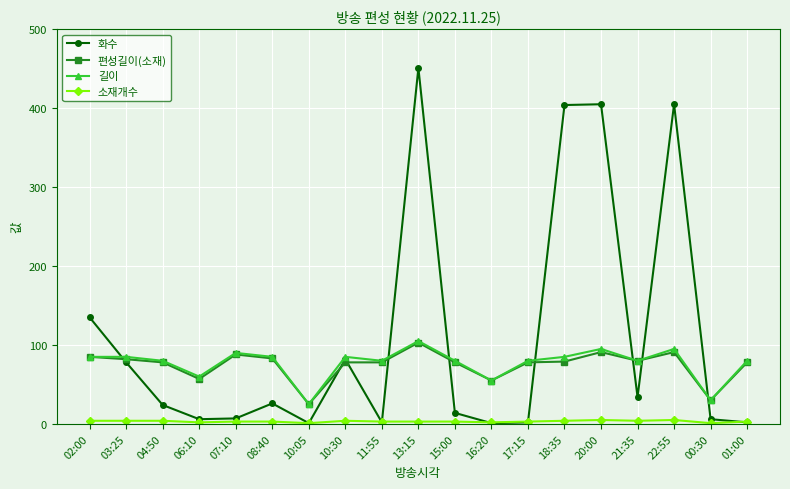

How many interior local peaks does the 화수 series have?

5